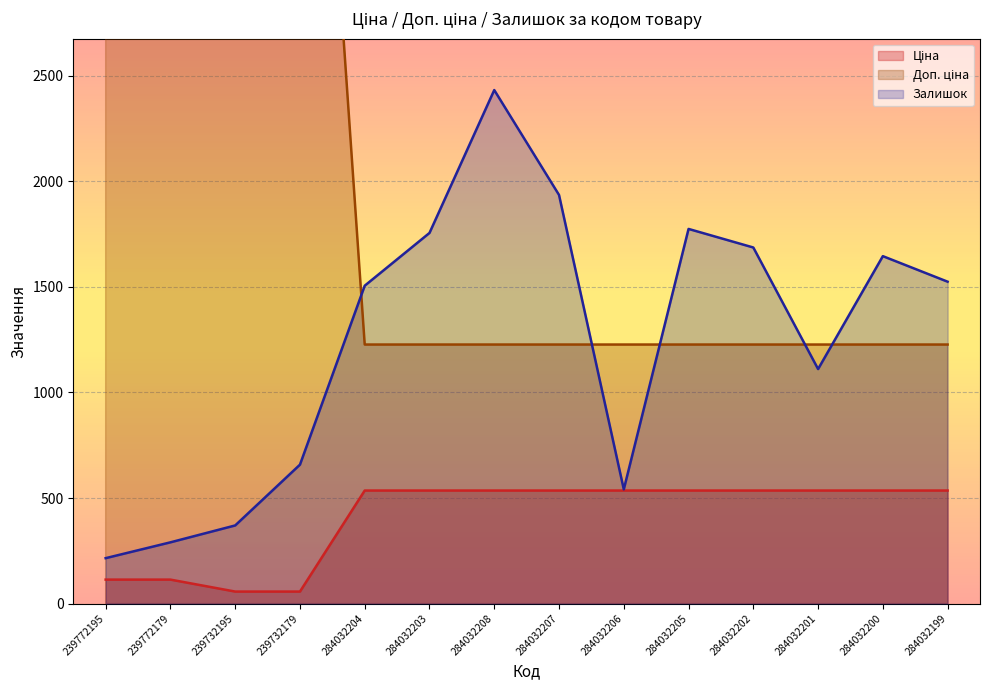

Is it true that Ціна equals 535.4 at 284032199?

True